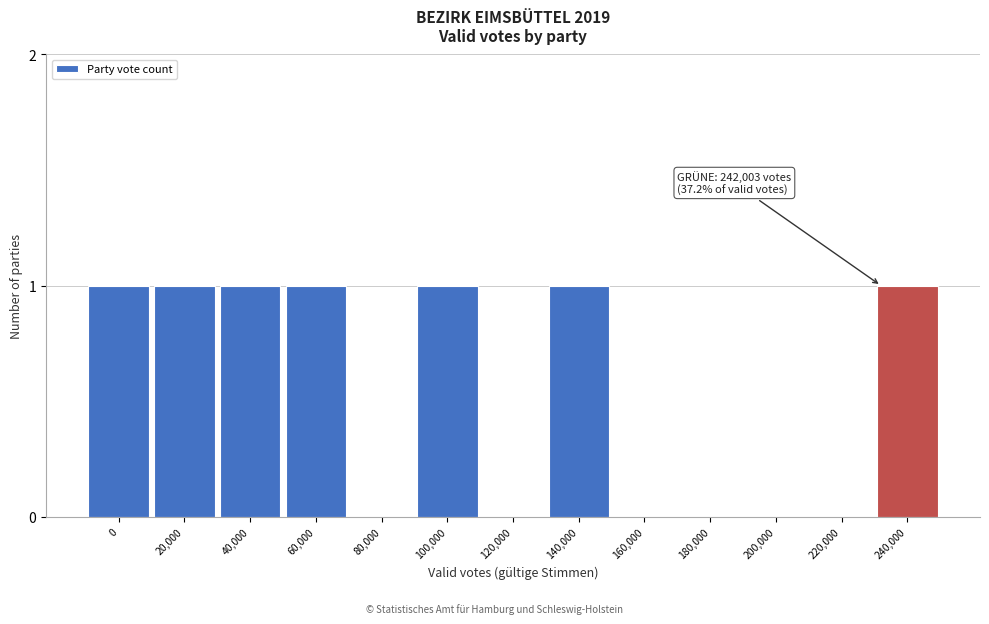

Reading left to right, extract all data points from this chart.

0=1	20,000=1	40,000=1	60,000=1	80,000=0	100,000=1	120,000=0	140,000=1	160,000=0	180,000=0	200,000=0	220,000=0	240,000=1